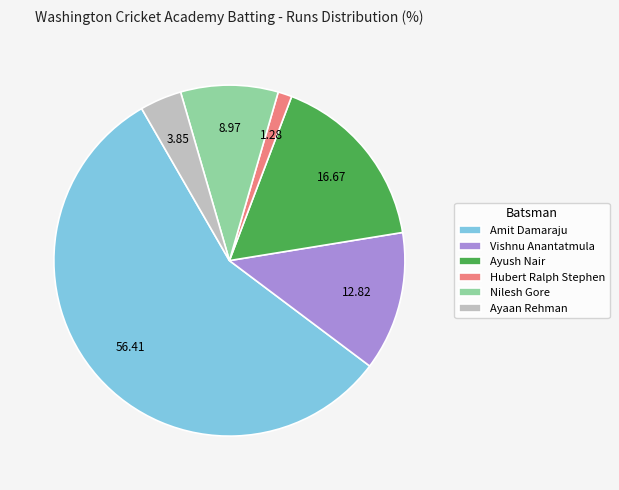

Count the number of slices in the pie.

6